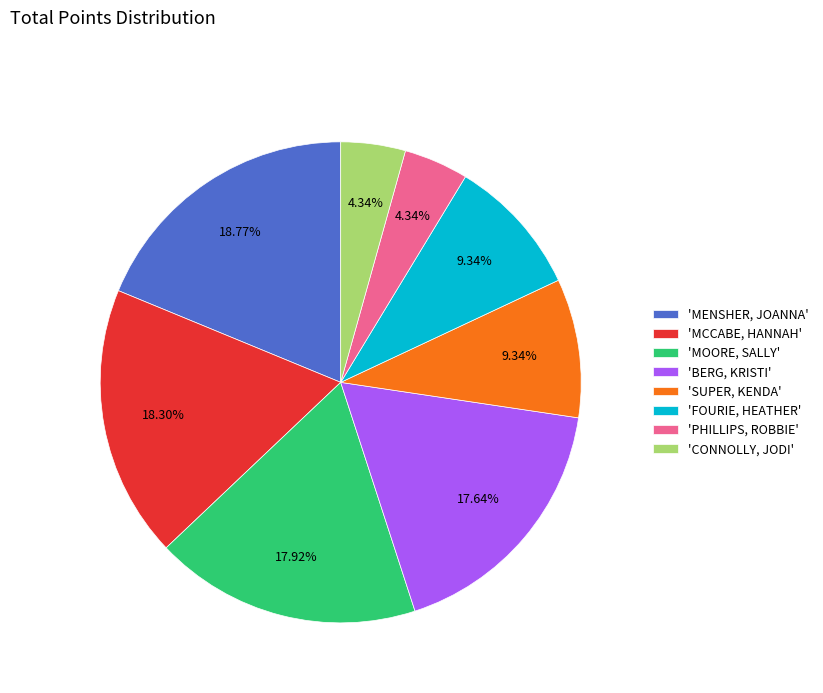

Approximately how many times larger is the value at 'BERG, KRISTI' compared to 'MOORE, SALLY'?

1.0